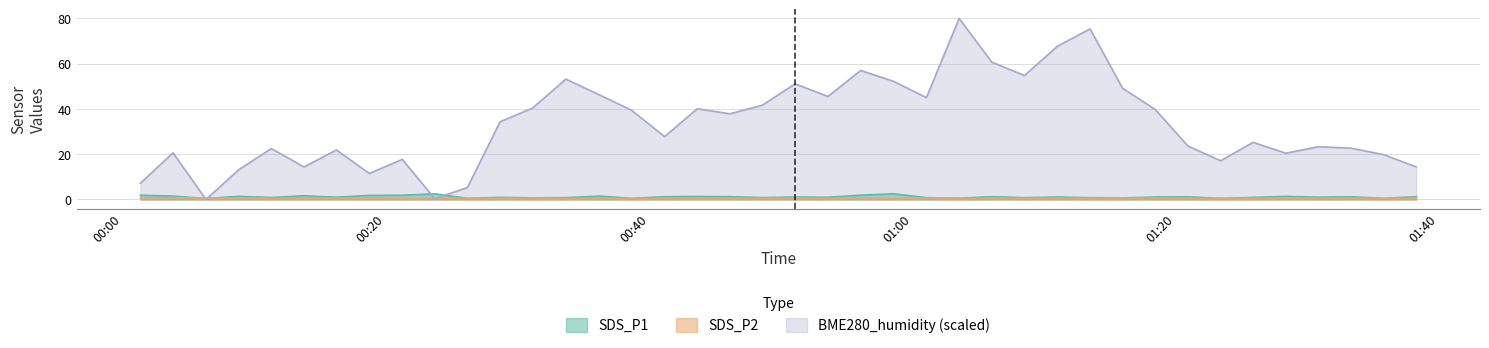

What is the average value of the SDS_P1 series?

1.1